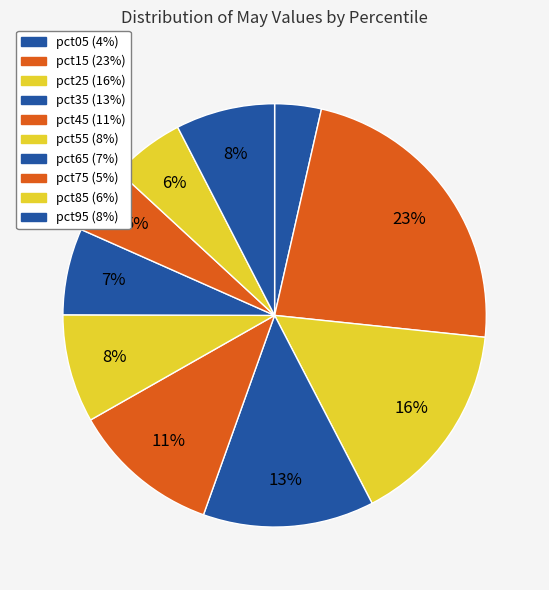

How many segments does this pie chart have?

10